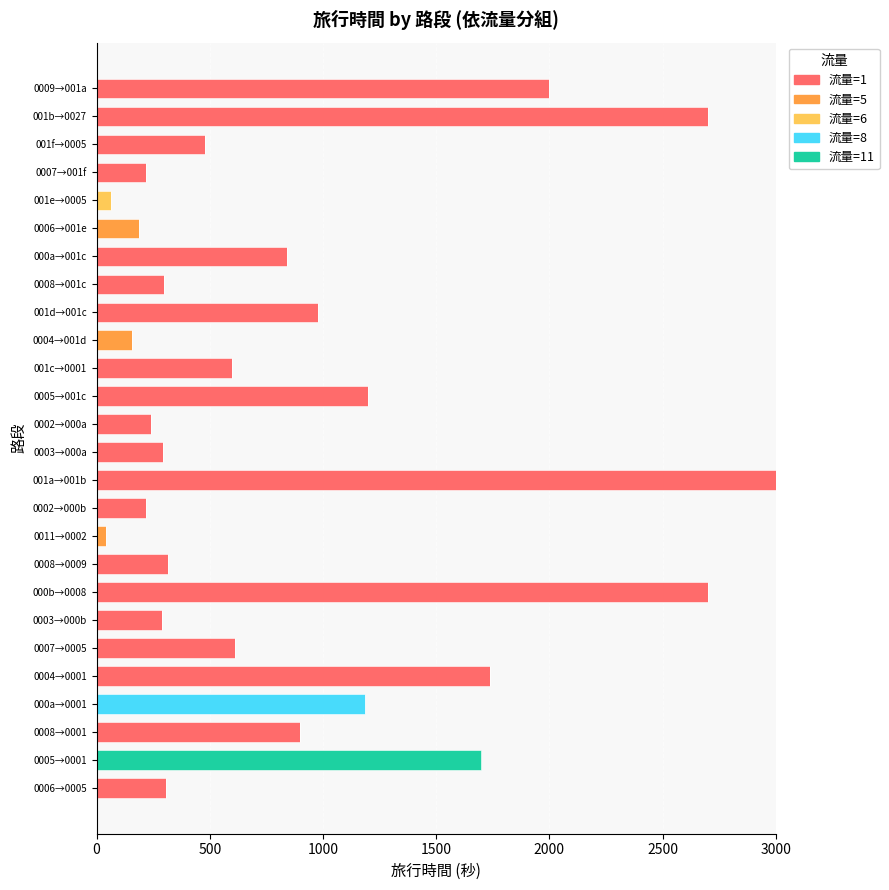

How many data points does each series have?

26